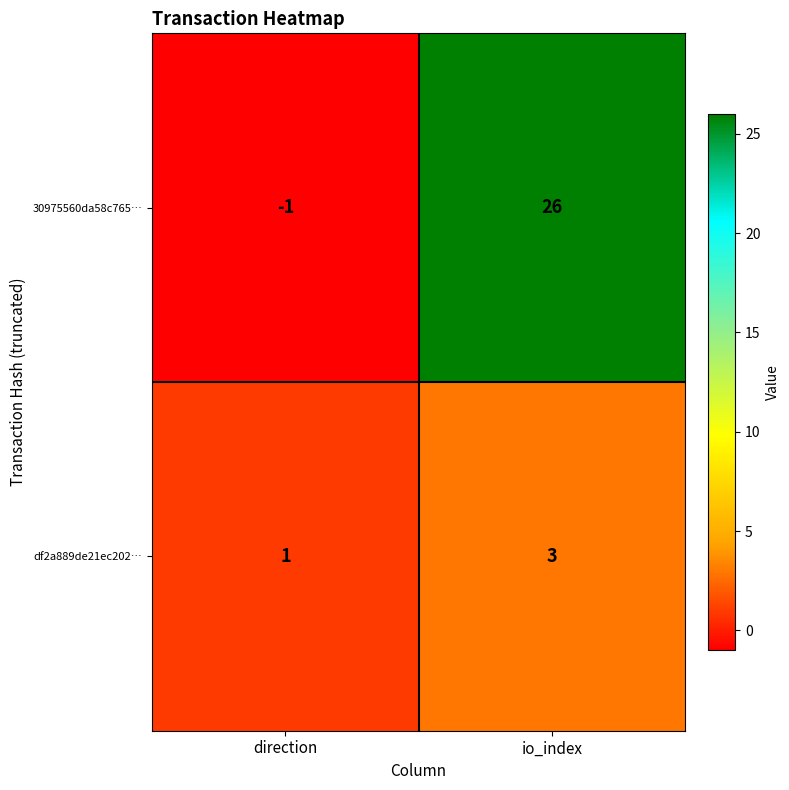

Reading left to right, transcribe all the data shown in this chart.

30975560da58c765…: -1	26
df2a889de21ec202…: 1	3